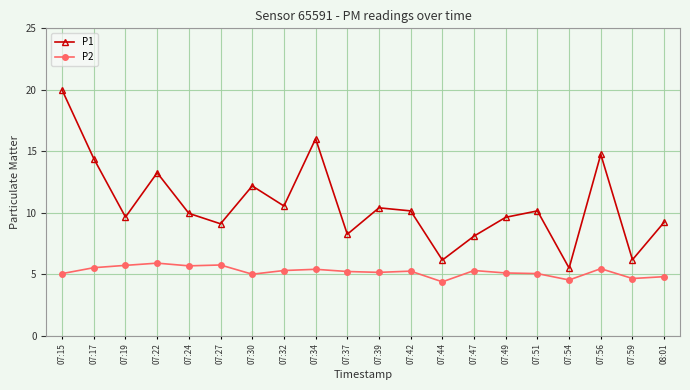

Rank the series by their maximum value, from lowest to highest.

P2, P1